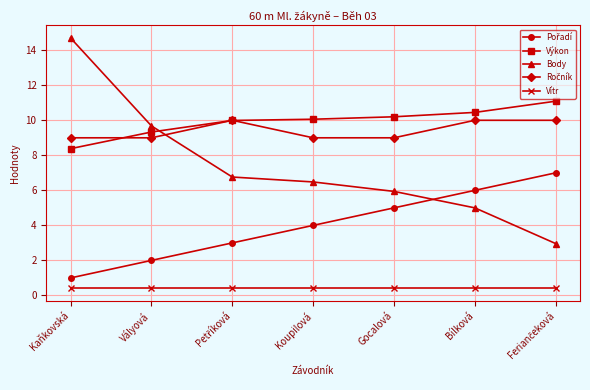

What is the difference between the second highest and minimum values in the Body series?

6.7